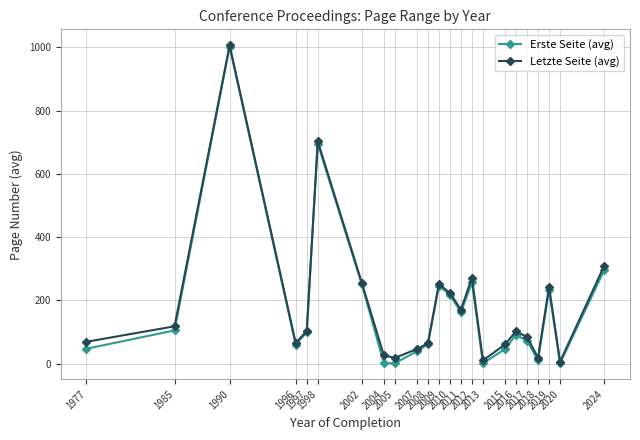

What is the value of the Erste Seite (avg) point at the 1st from the left?

47.0